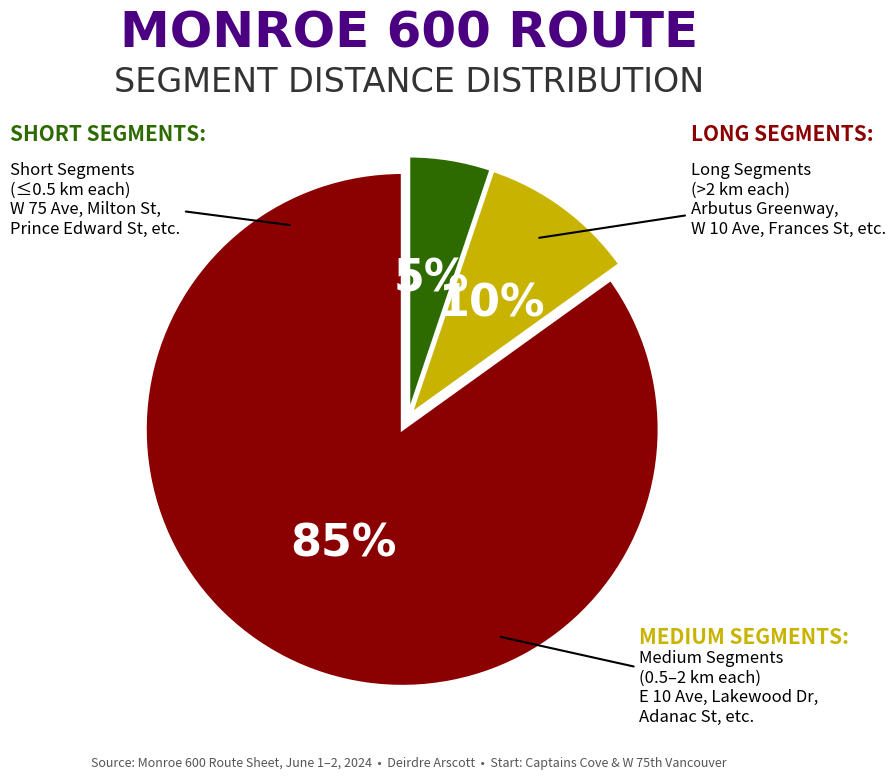

To the nearest percent, what is the difference between the largest and smallest slice percentages?

80%